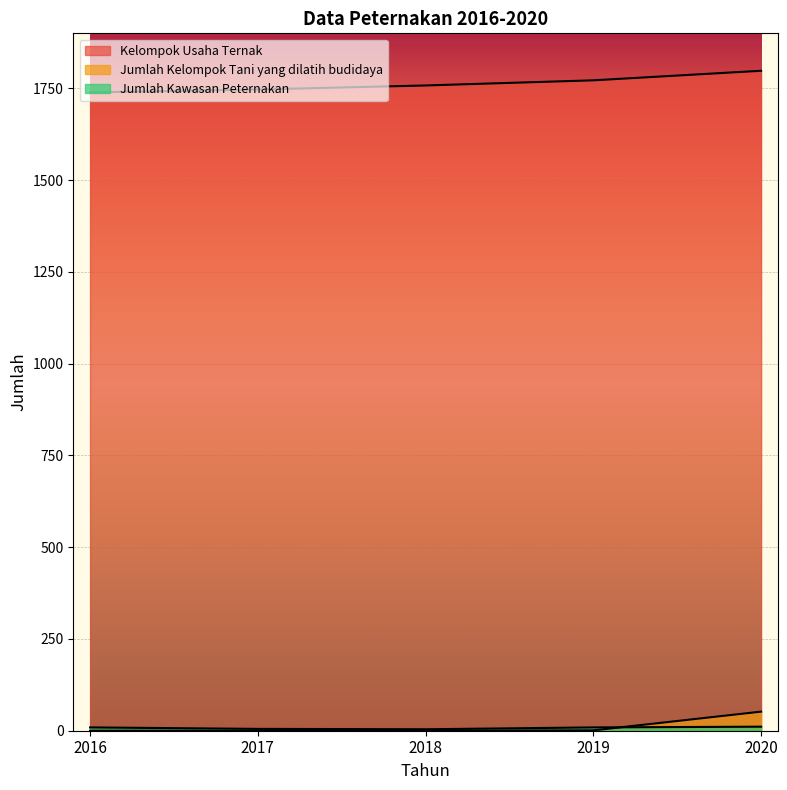

True or false: Jumlah Kawasan Peternakan and Jumlah Kelompok Tani yang dilatih budidaya cross at least once.

True